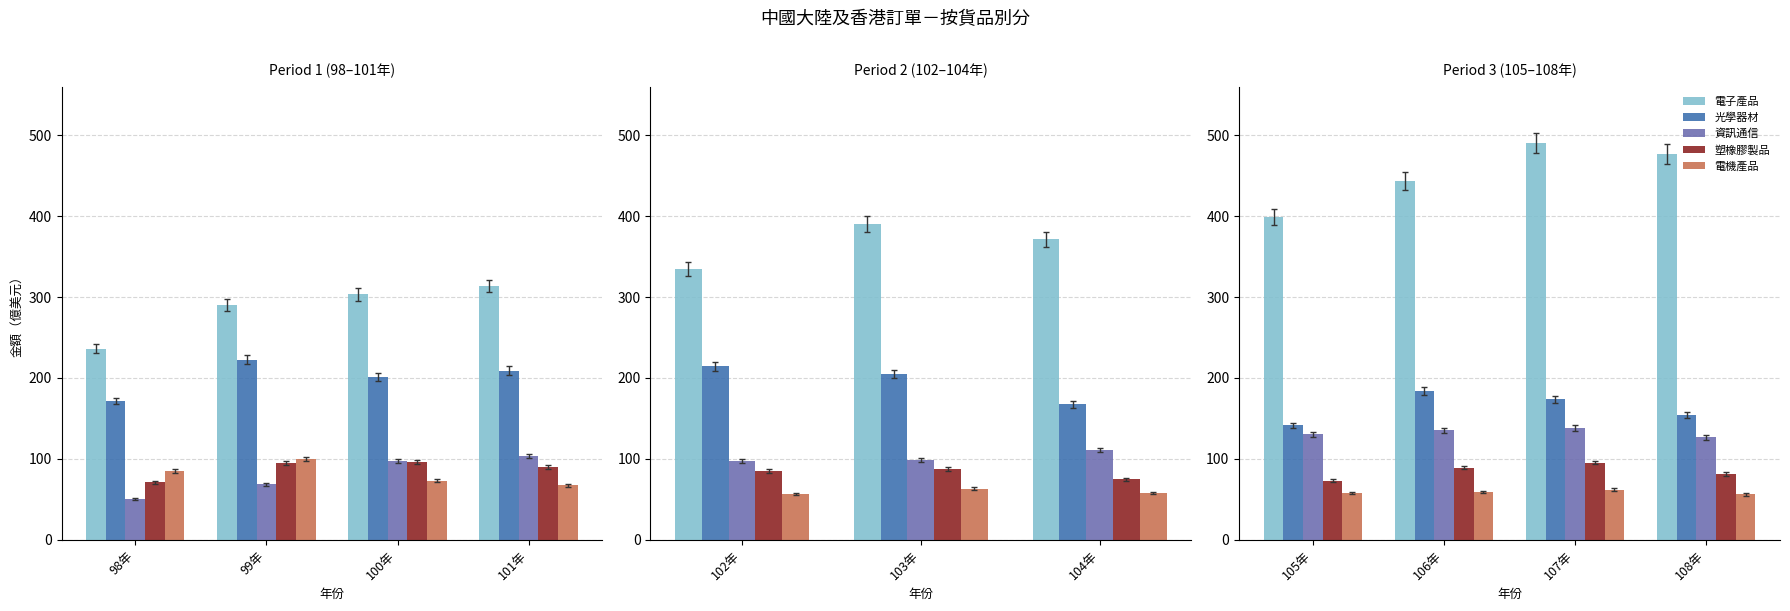

Are the bars grouped side by side (vs. stacked)?

Yes